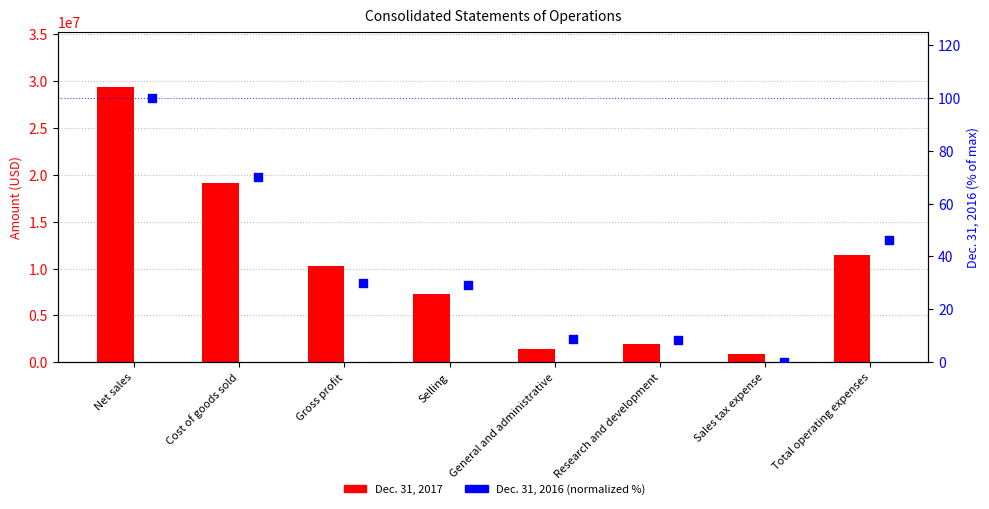

At which category is the sum across all series the highest?

Net sales